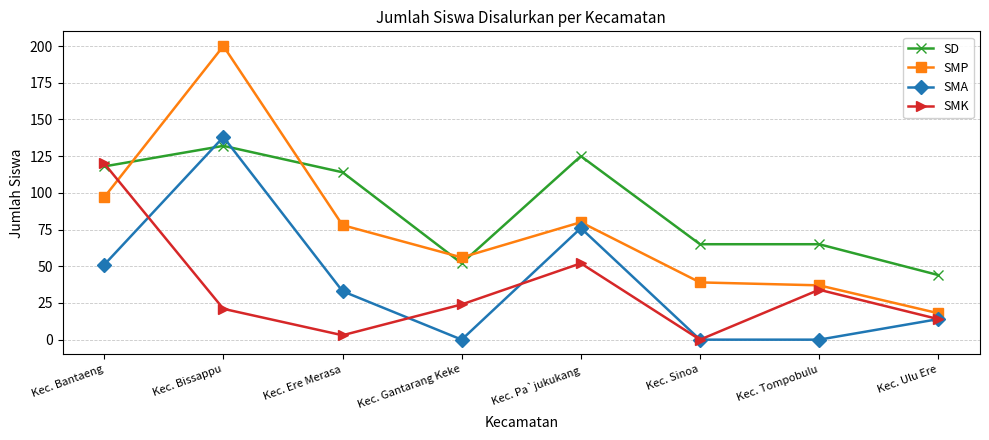

What position from the right is Kec. Sinoa?

3